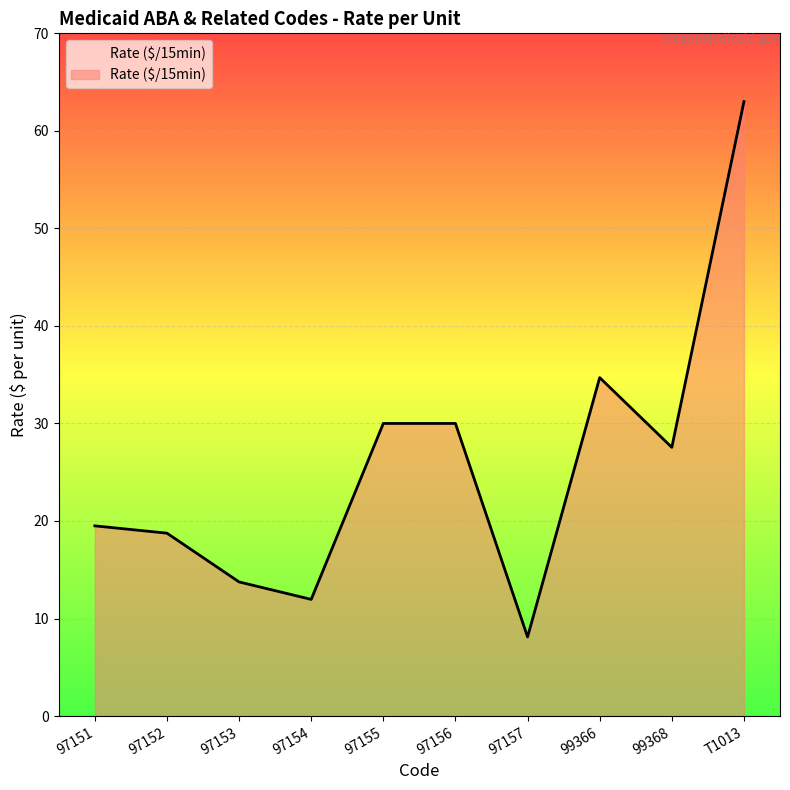

True or false: the data shows 53.3 at 99366.

False